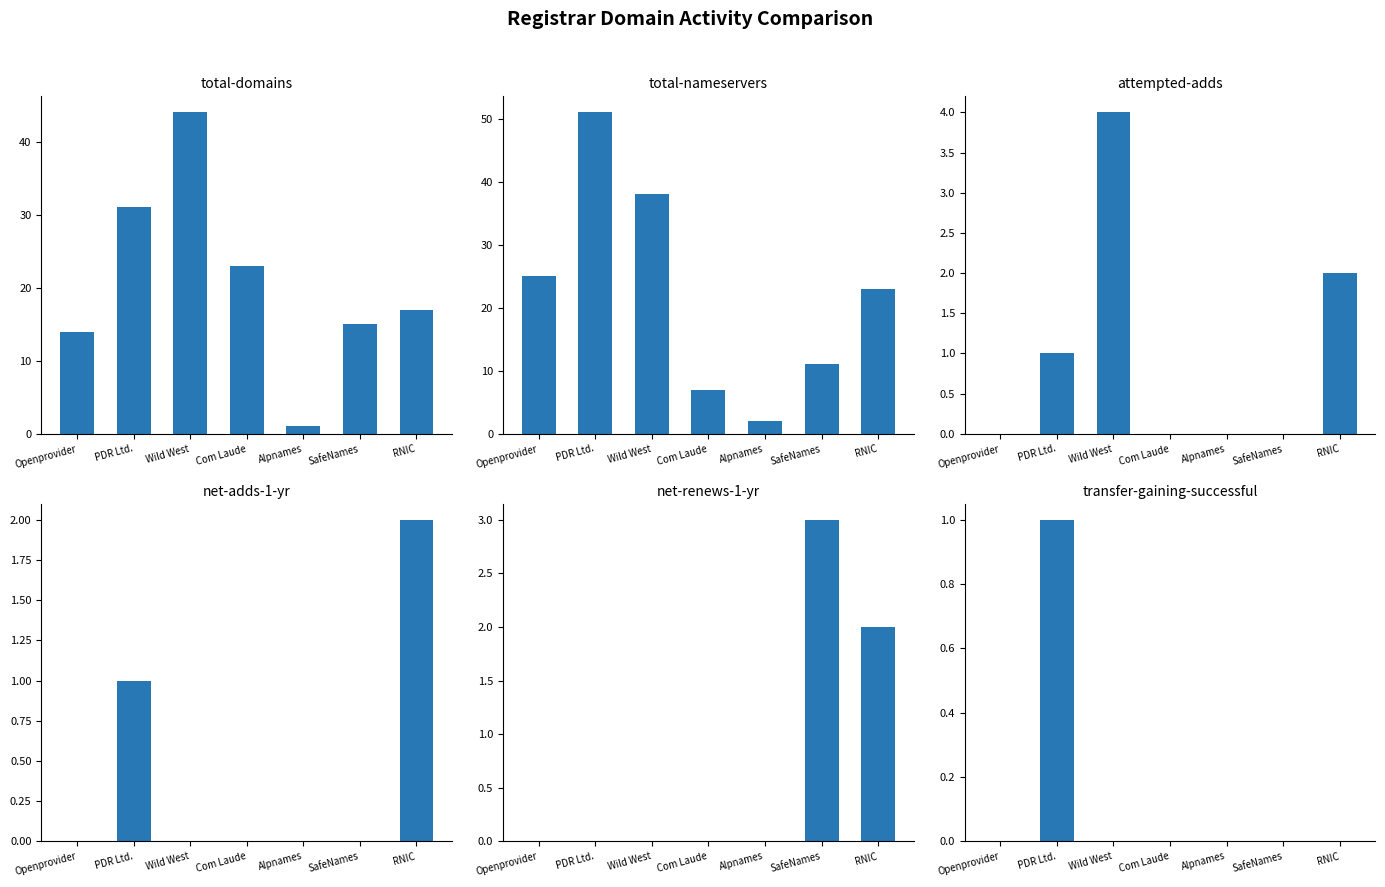

How many series are shown in this chart?

6